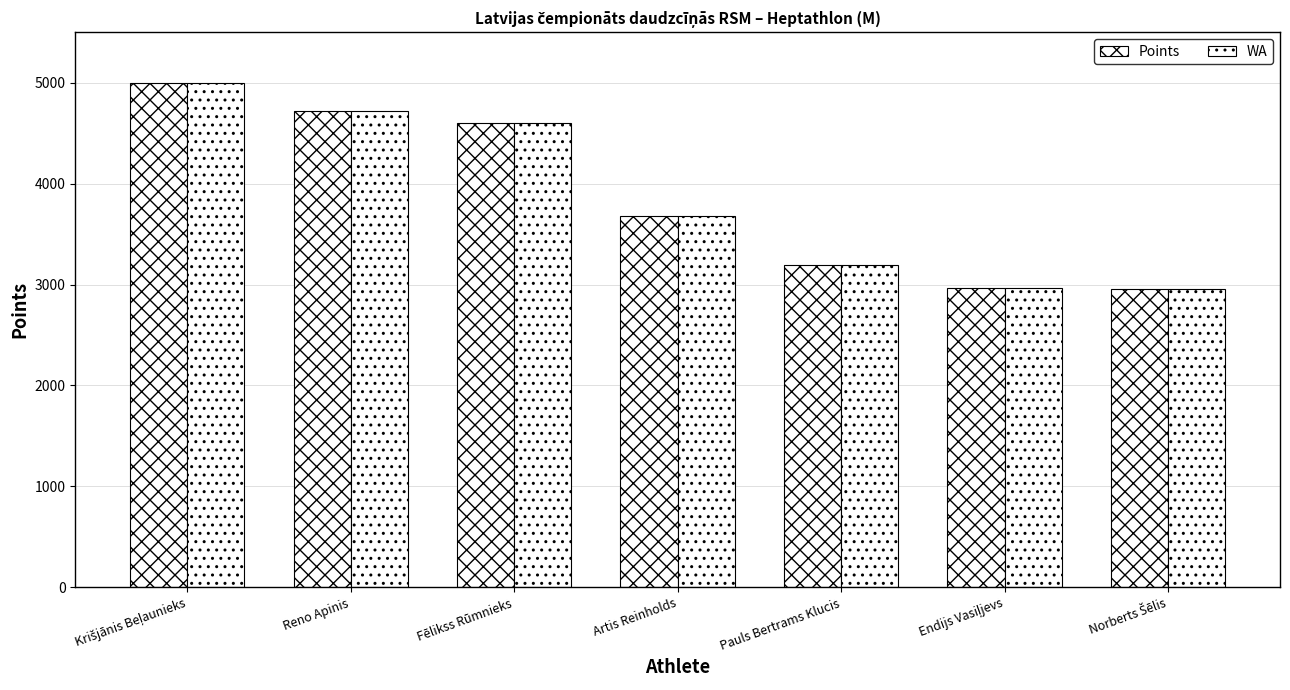

Between Endijs Vasiļjevs and Norberts Šēlis, which is larger?

Endijs Vasiļjevs